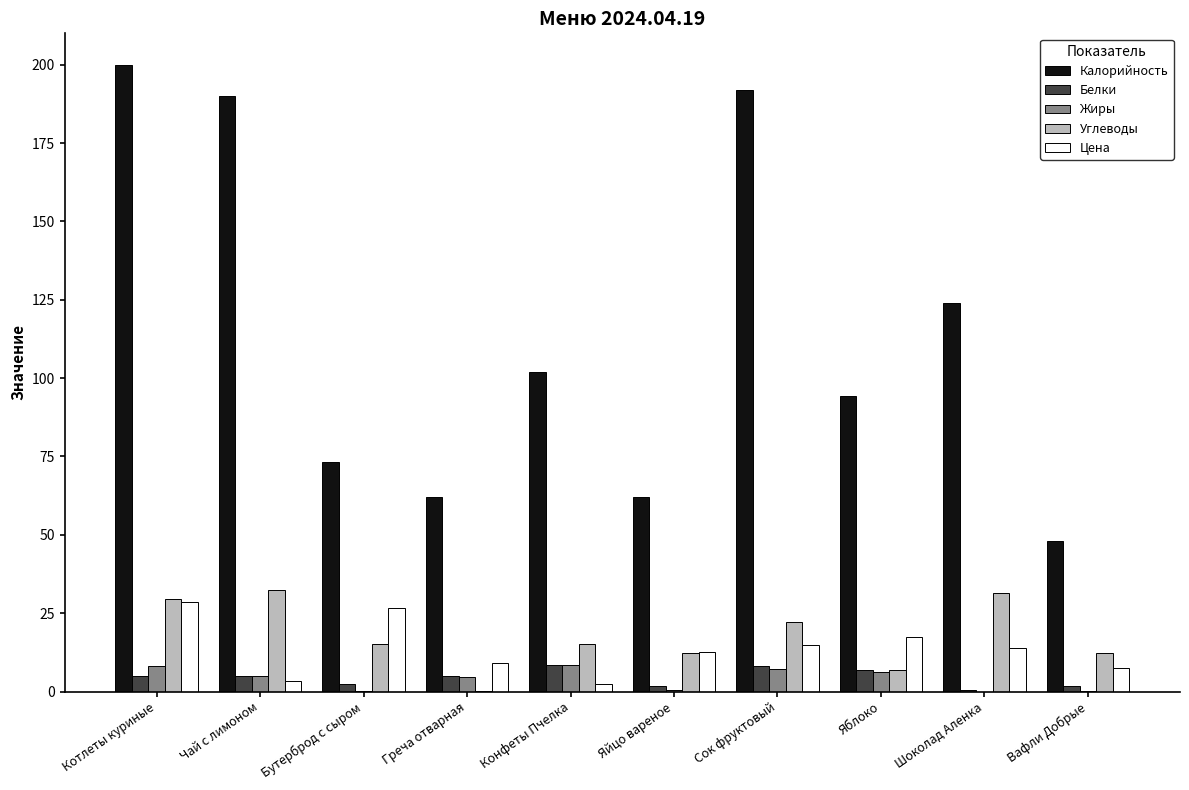

The Калорийность series shows 146.9 at Яблоко. True or false?

False